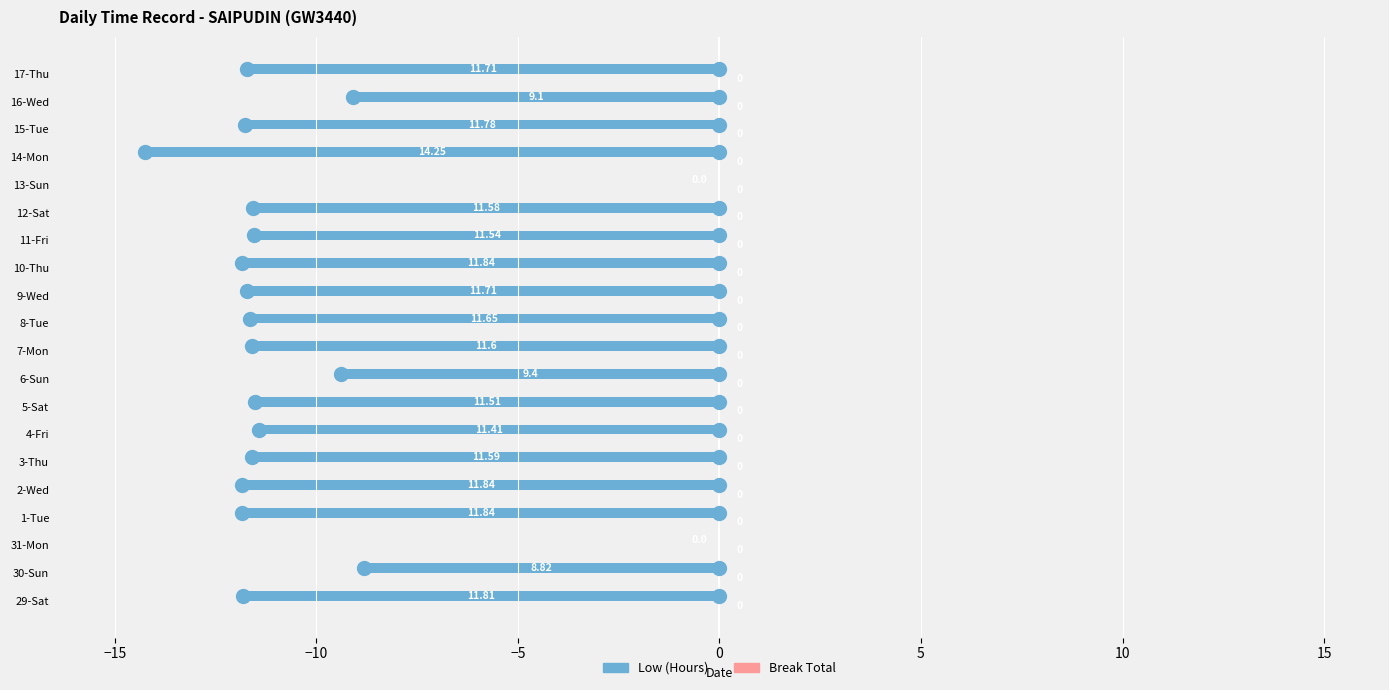

Which series has the largest total across all categories?

Break Total